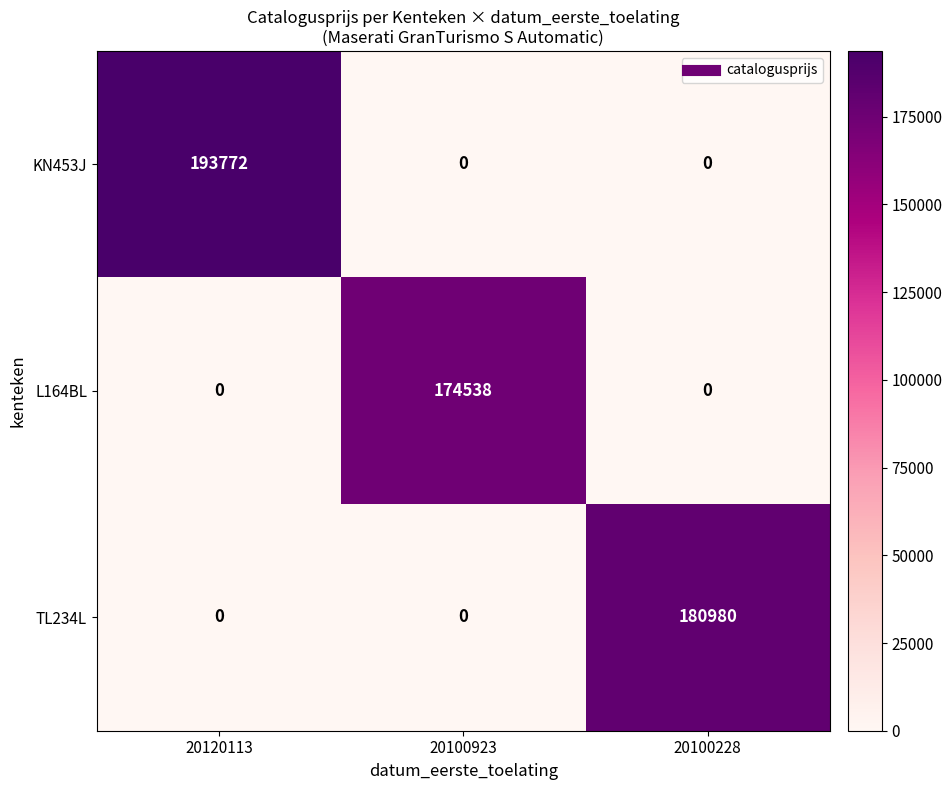

Rank the series by their maximum value, from lowest to highest.

L164BL, TL234L, KN453J